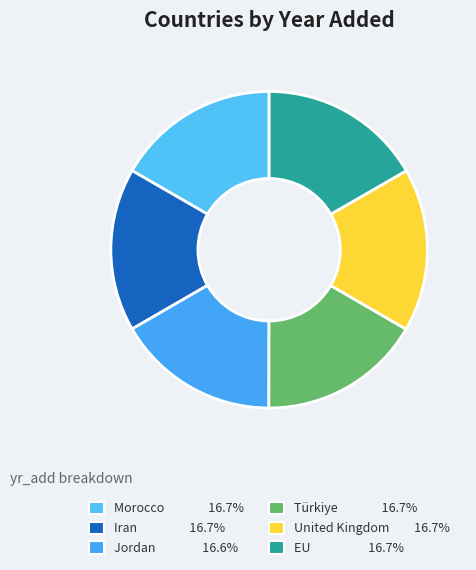

Approximately how many times larger is the value at Türkiye compared to Iran?

1.0